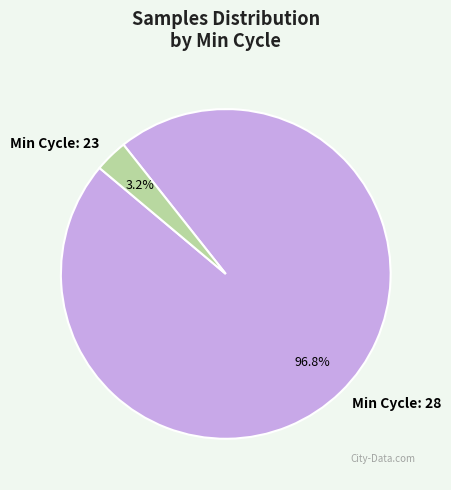

Rank the categories by value from highest to lowest.

Min Cycle: 28, Min Cycle: 23